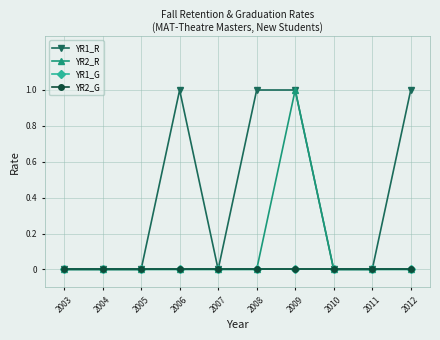

Does the chart have visible grid lines?

Yes